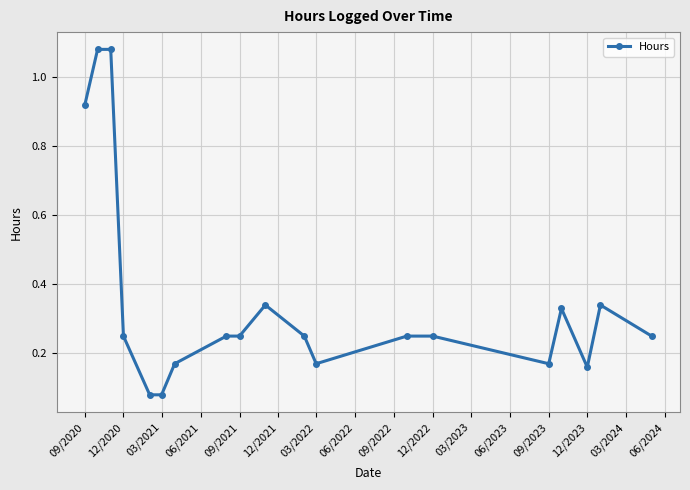

True or false: the data has more than 1 interior local peaks.

True